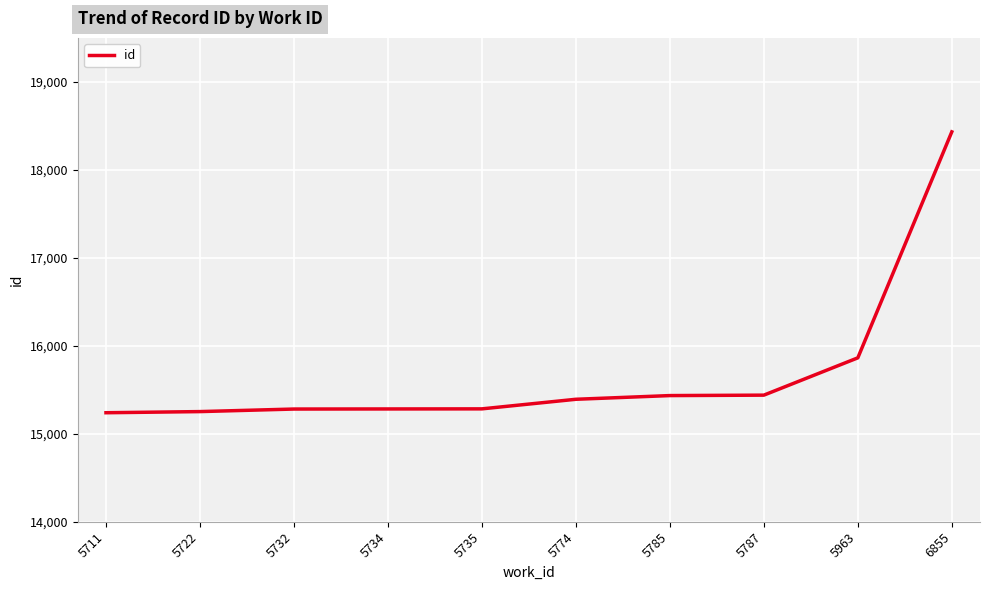

Approximately how many times larger is the value at 6855 compared to 5787?

1.2